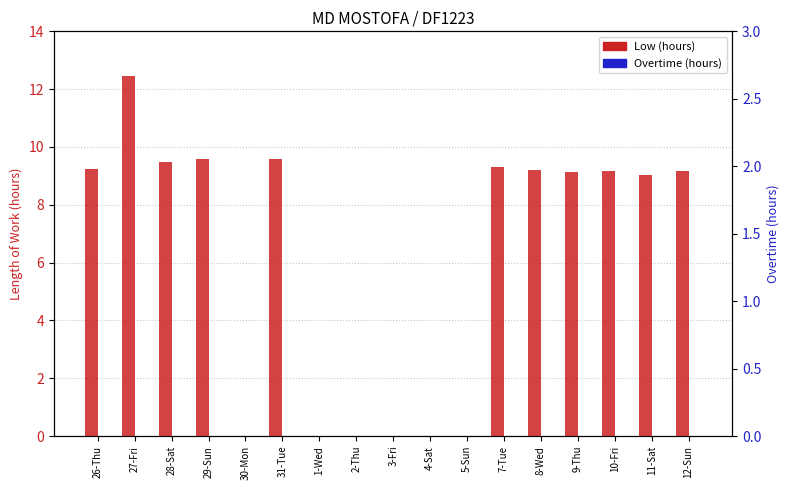

Reading left to right, what are all the values shown in this chart?

Low (hours): 26-Thu=9.2	27-Fri=12.5	28-Sat=9.5	29-Sun=9.6	30-Mon=0.0	31-Tue=9.6	1-Wed=0.0	2-Thu=0.0	3-Fri=0.0	4-Sat=0.0	5-Sun=0.0	7-Tue=9.3	8-Wed=9.2	9-Thu=9.1	10-Fri=9.2	11-Sat=9.0	12-Sun=9.2
Overtime (hours): 26-Thu=0.0	27-Fri=0.0	28-Sat=0.0	29-Sun=0.0	30-Mon=0.0	31-Tue=0.0	1-Wed=0.0	2-Thu=0.0	3-Fri=0.0	4-Sat=0.0	5-Sun=0.0	7-Tue=0.0	8-Wed=0.0	9-Thu=0.0	10-Fri=0.0	11-Sat=0.0	12-Sun=0.0